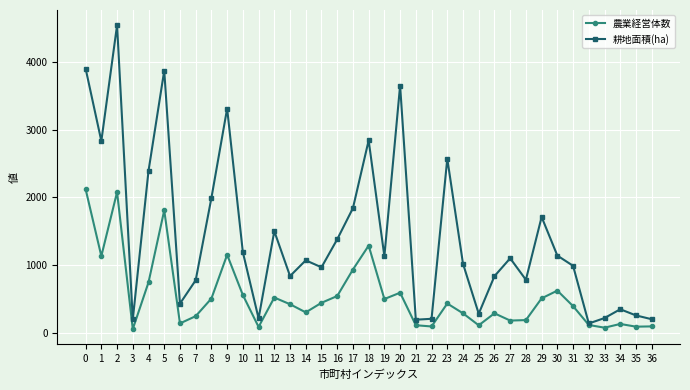

Does the chart have visible grid lines?

Yes